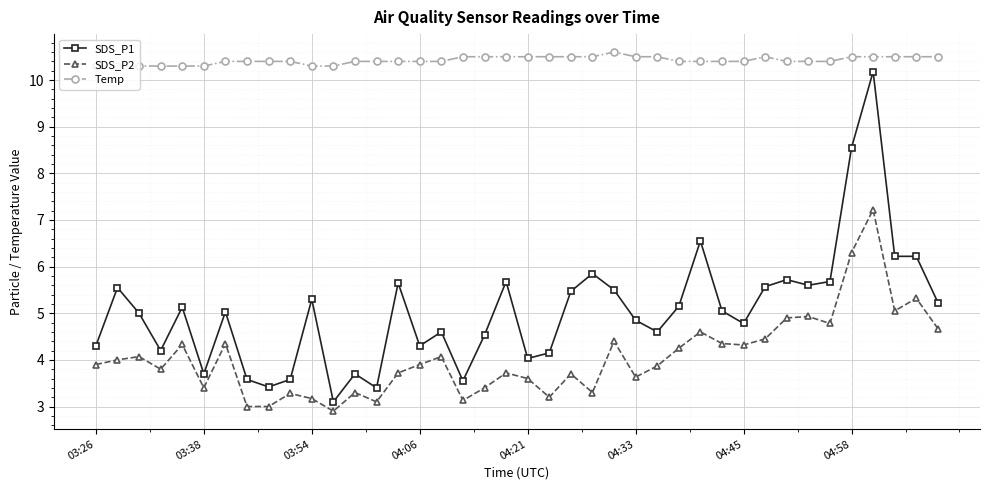

Count the number of categories in the chart.

40